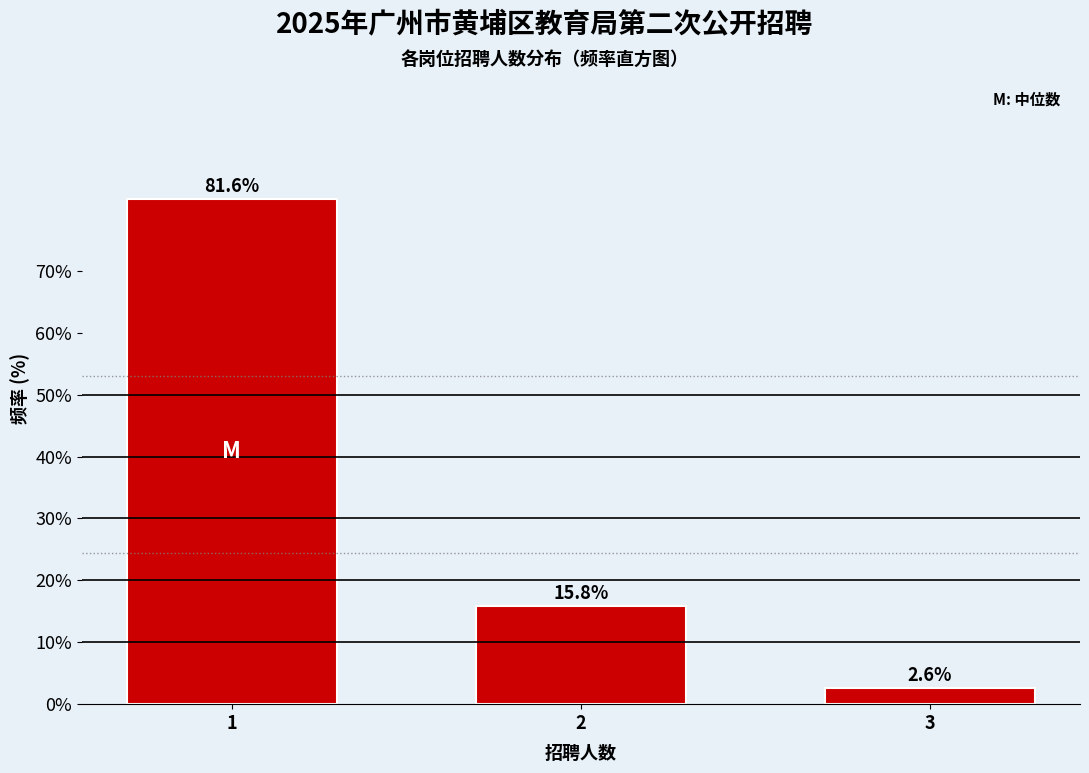

Reading left to right, what are all the values shown in this chart?

1=81.6	2=15.8	3=2.6